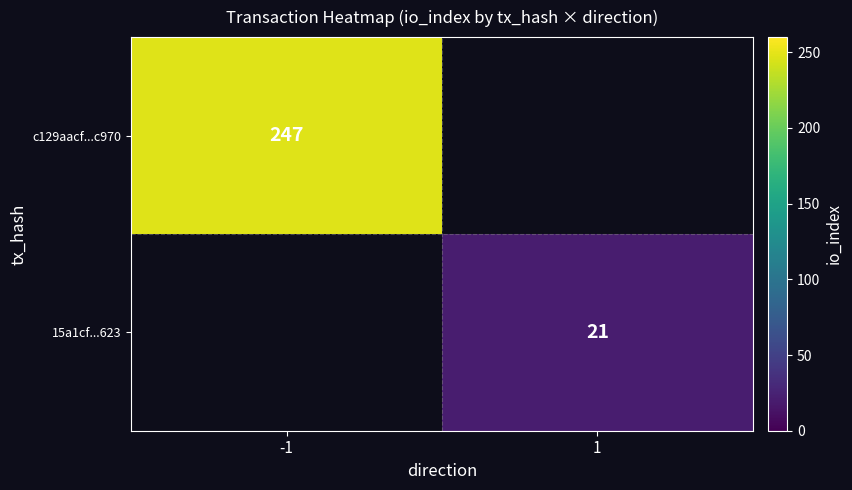

At which category is the sum across all series the highest?

-1